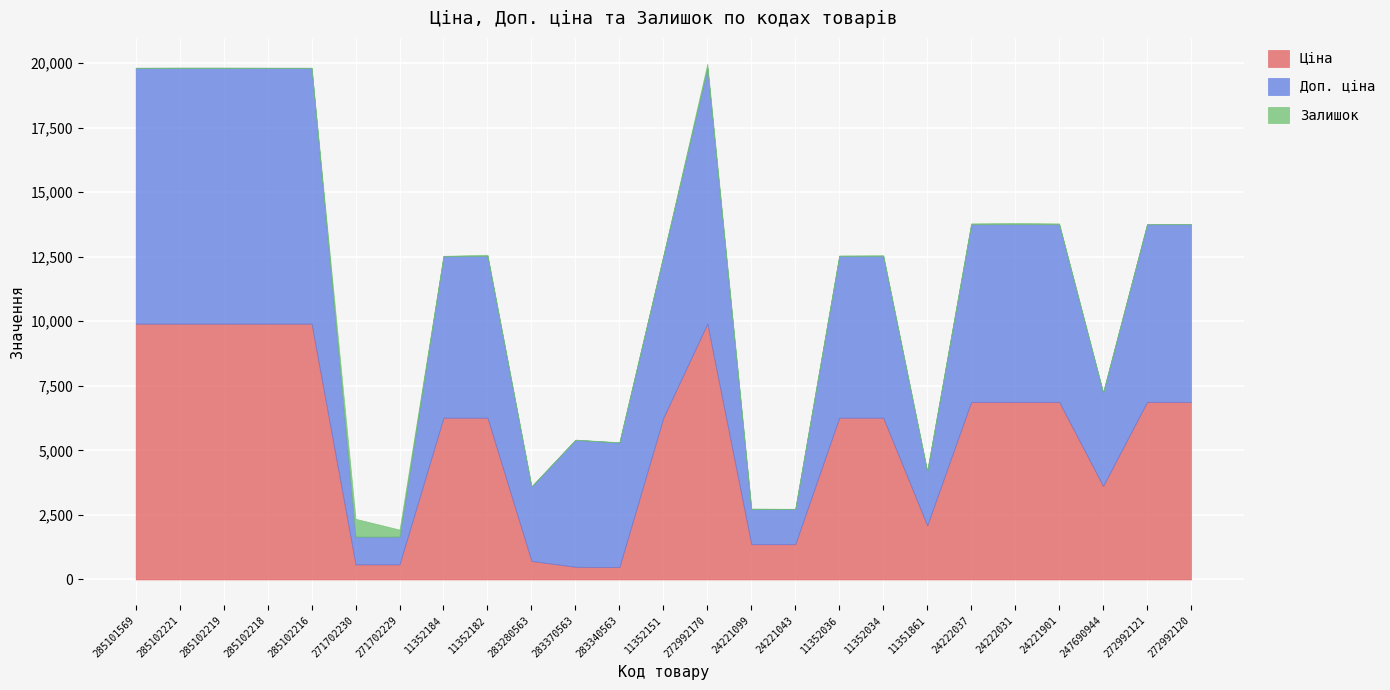

How many data points does each series have?

25